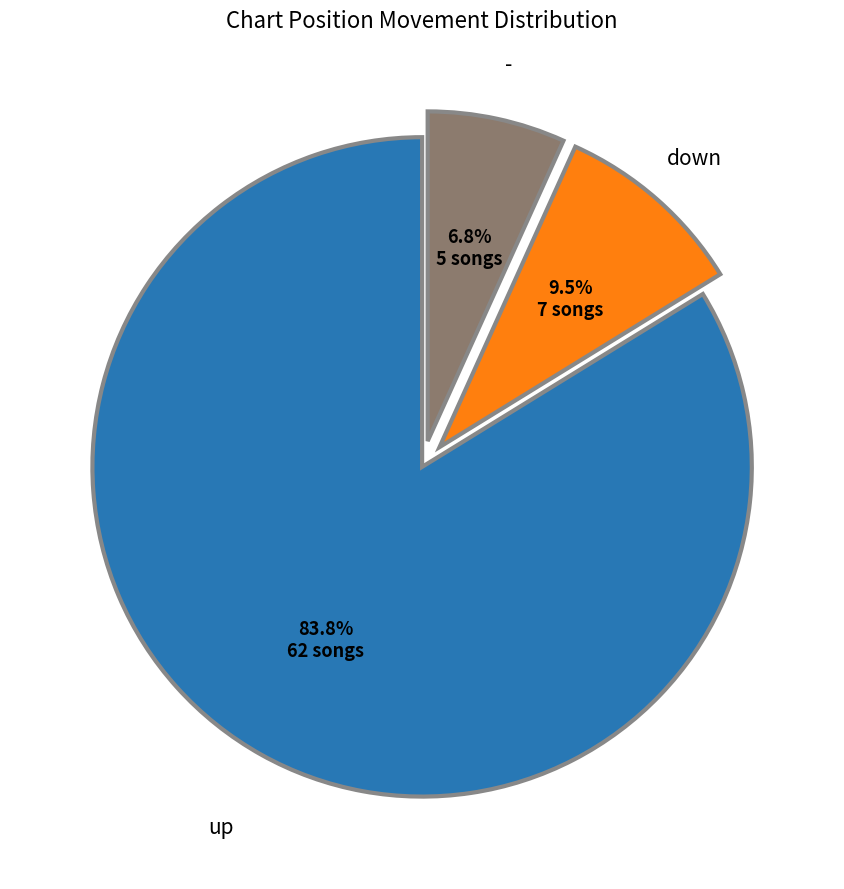

Combined, do down and up account for over 50%?

Yes